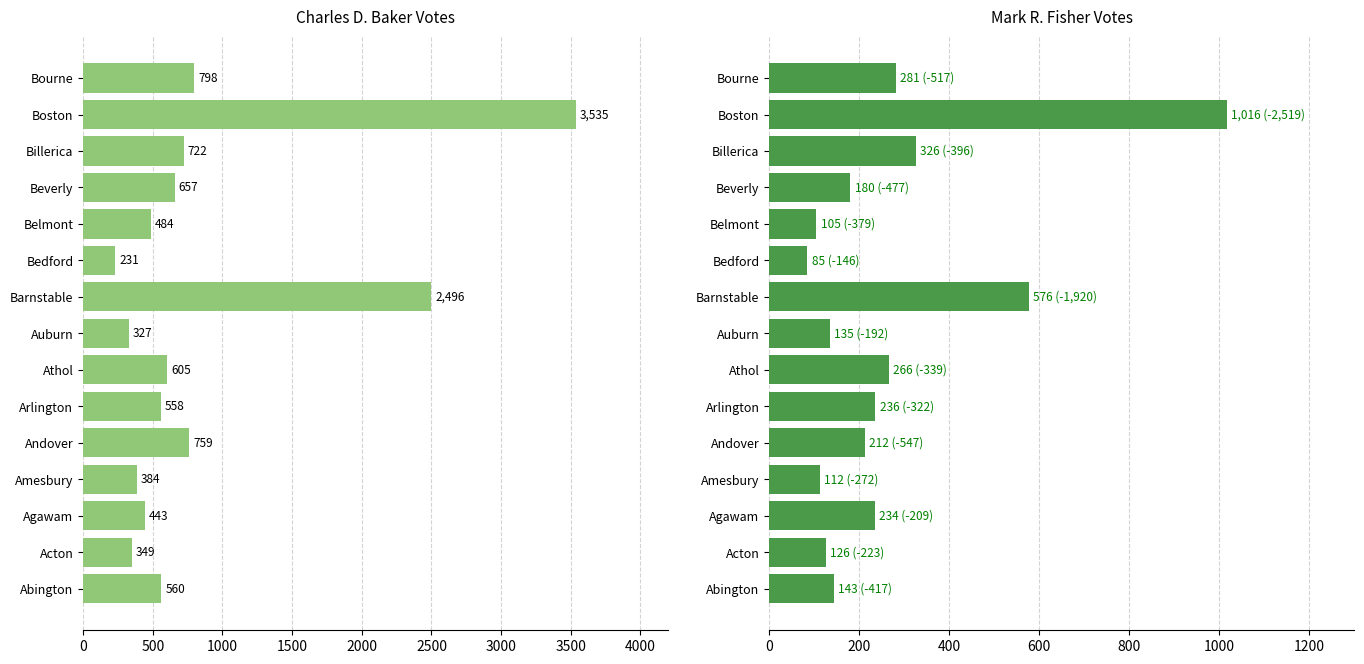

Which series has the largest total across all categories?

Charles D. Baker